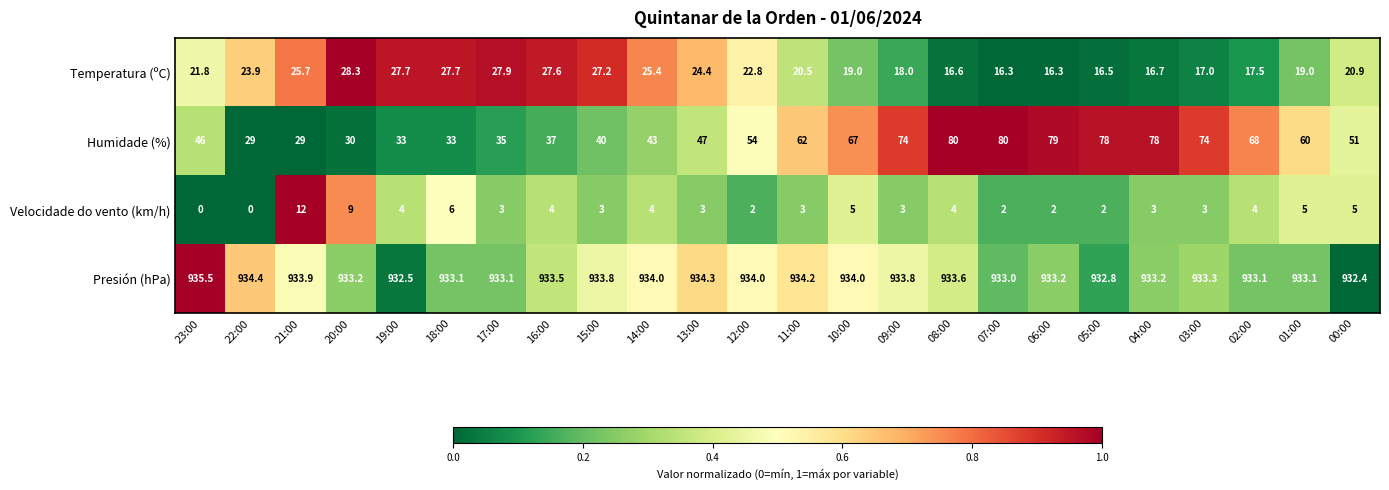

Read the Velocidade do vento (km/h) value at 13:00.

3.0